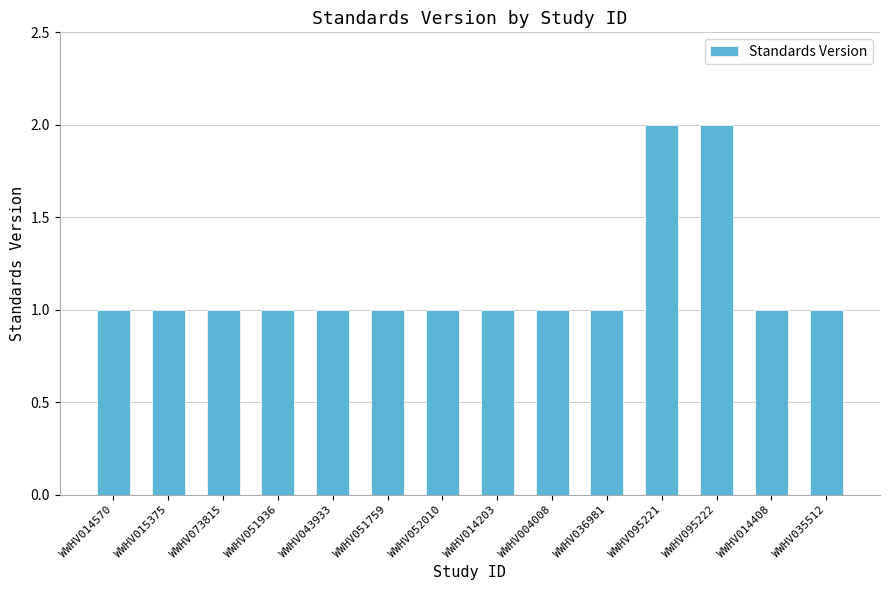

What is the sum of all values?

16